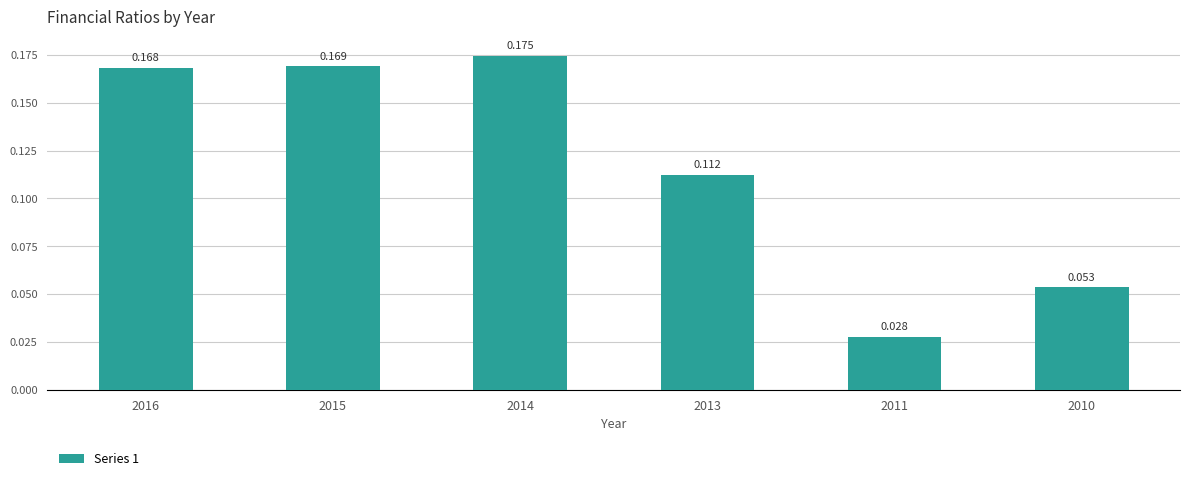

How many categories are shown in the chart?

6